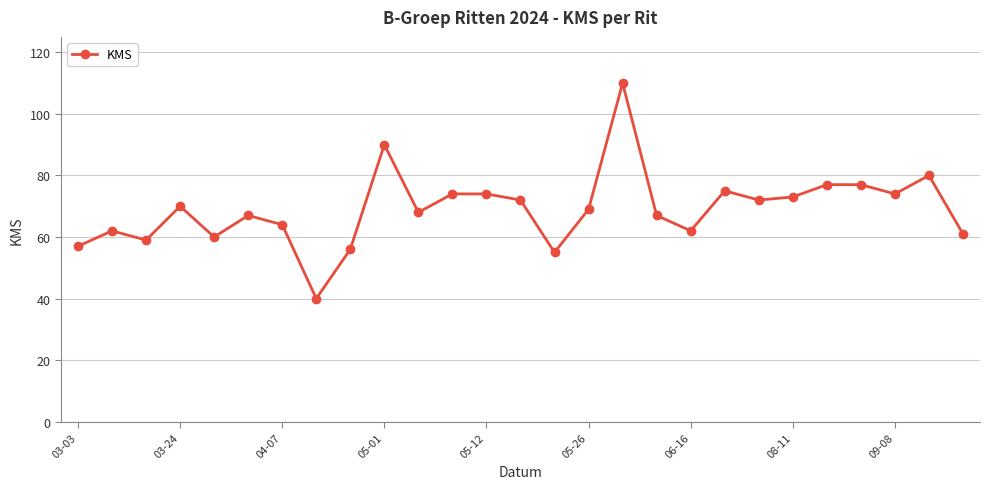

What is the smallest value displayed?

40